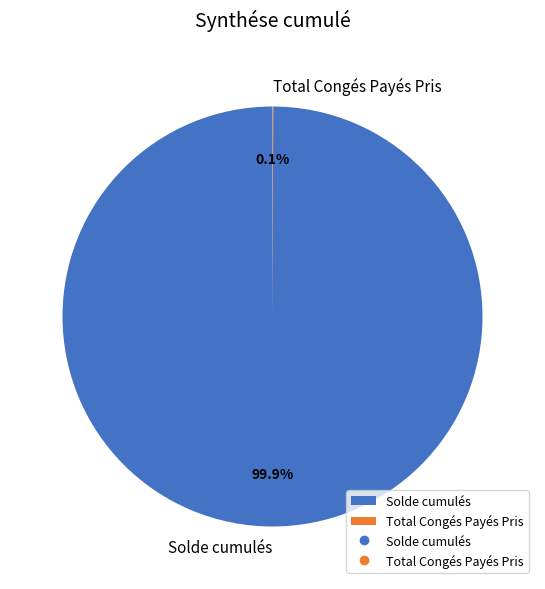

Does any single category account for the majority?

Yes